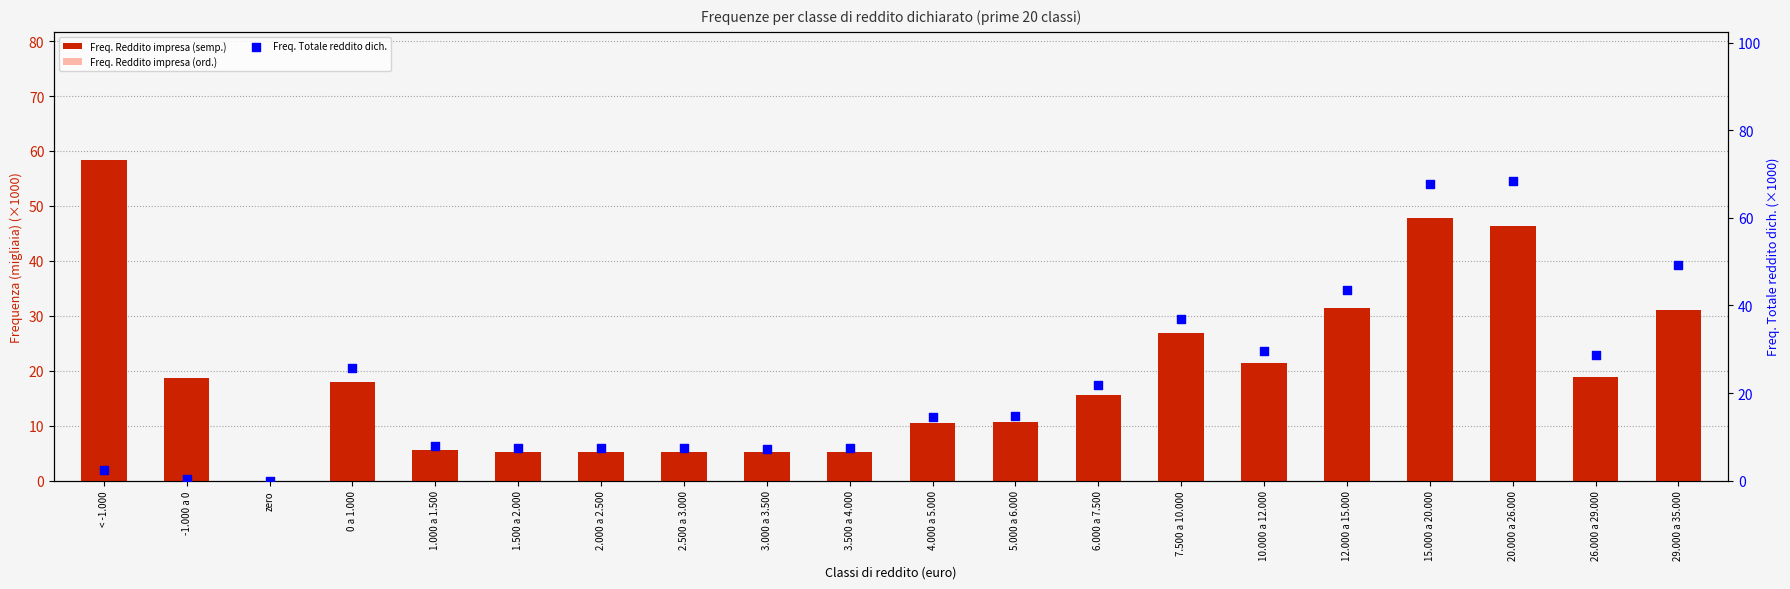

Which series has the largest total across all categories?

Freq. Totale reddito dich.